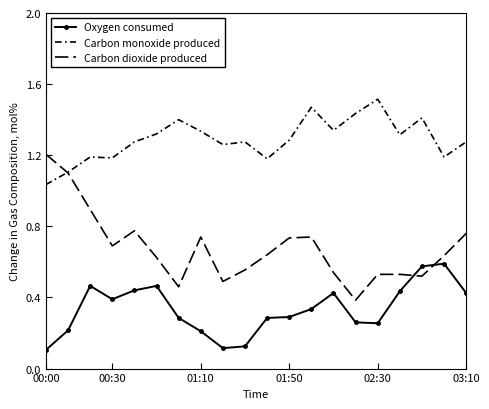

In Oxygen consumed, how many points are lower than both neighbors (excluding endpoints)?

3